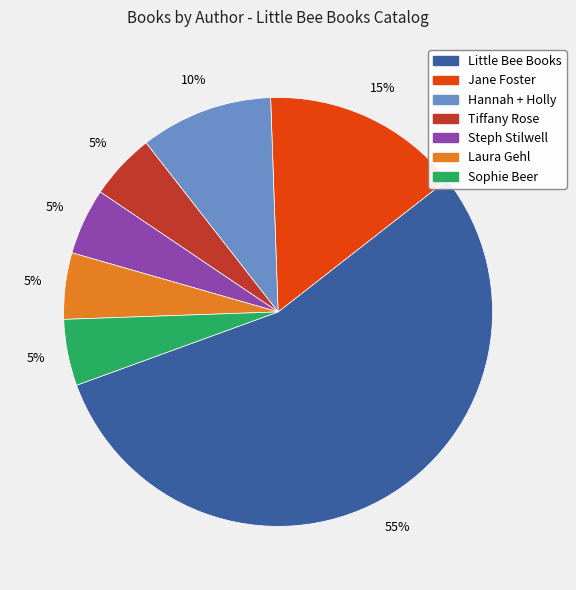

To the nearest percent, what is the average slice percentage?

14%